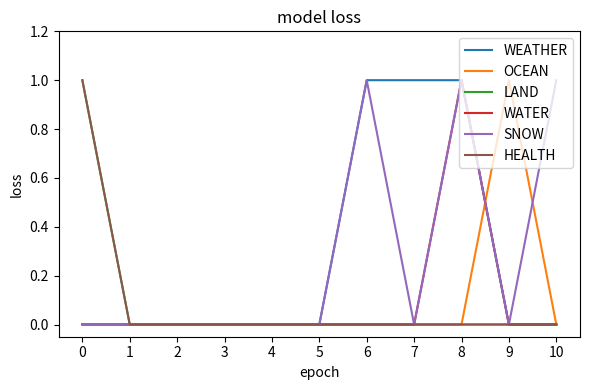

Rank the series at 3 from lowest to highest value.

WEATHER, OCEAN, LAND, WATER, SNOW, HEALTH